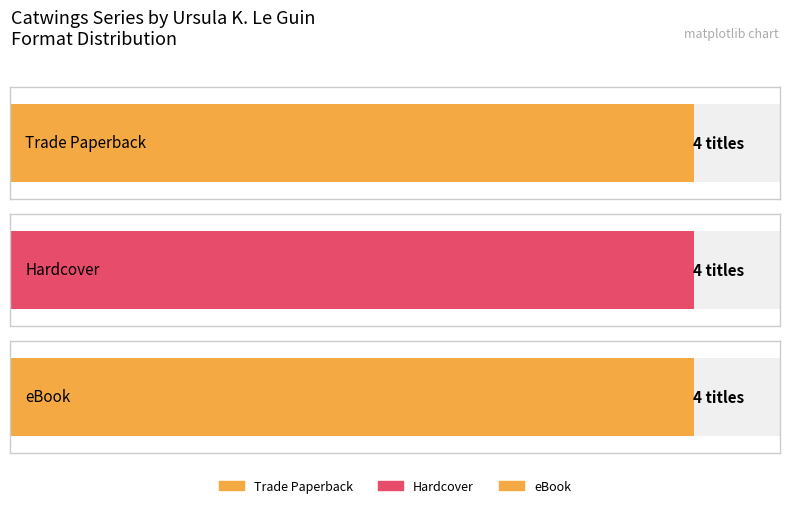

Rank the series by their maximum value, from lowest to highest.

Trade Paperback, Hardcover, eBook